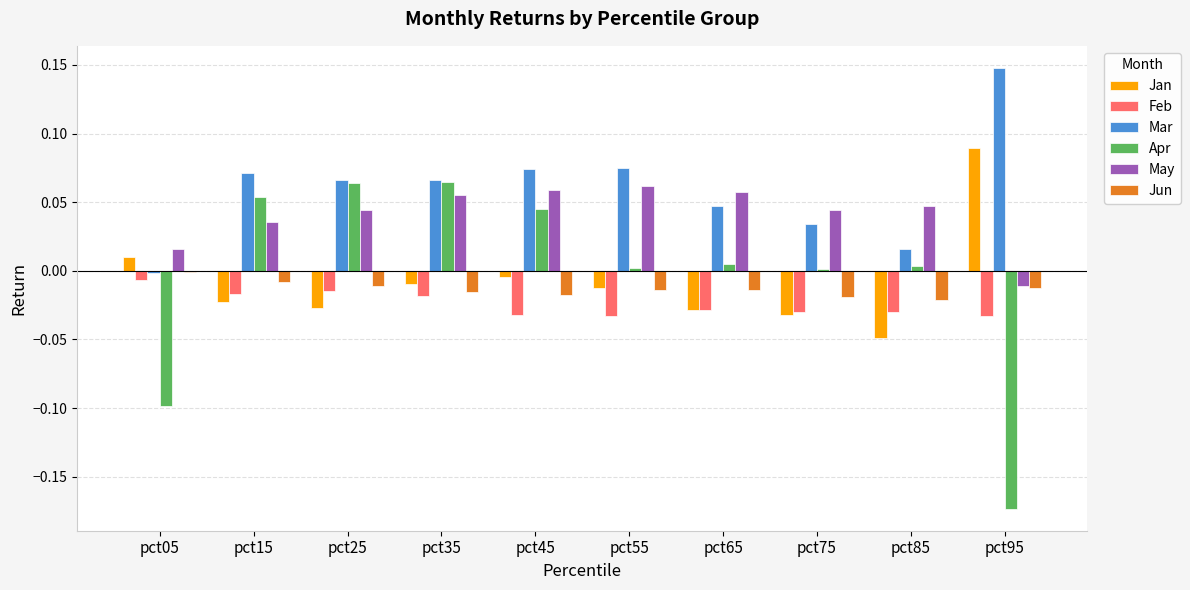

Which series has the largest total across all categories?

Mar